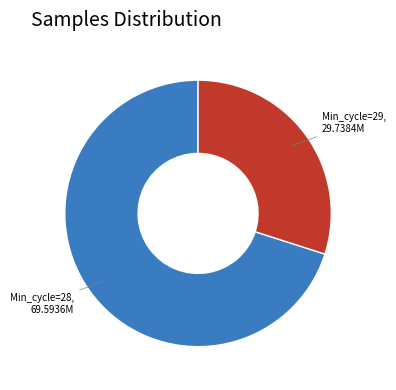

Does any single category account for the majority?

Yes